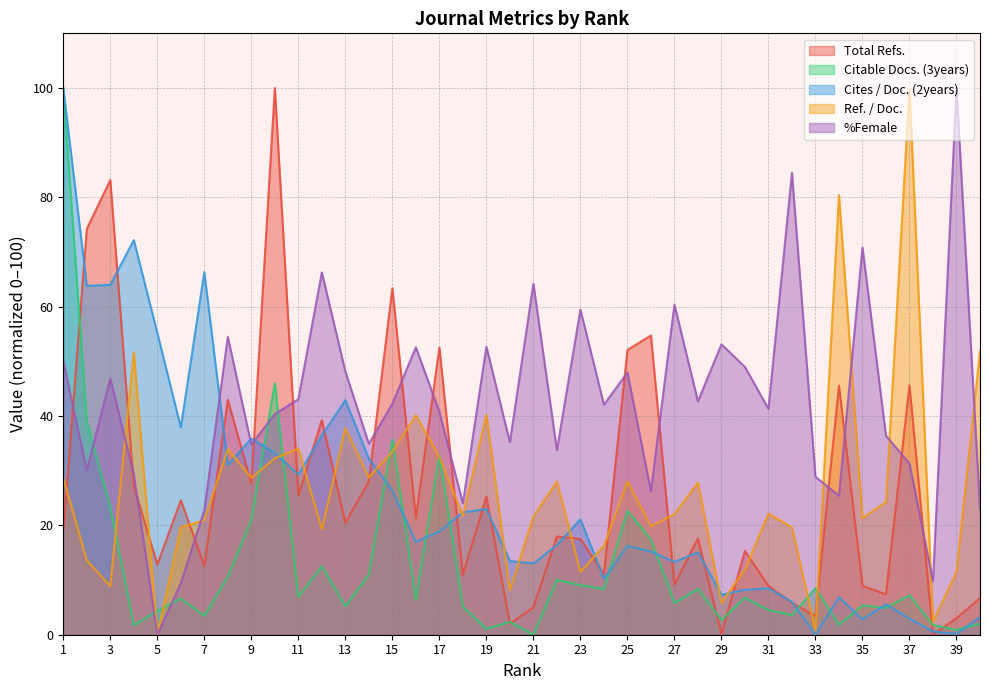

True or false: Ref. / Doc. has a value of 107.2 at 34.

False